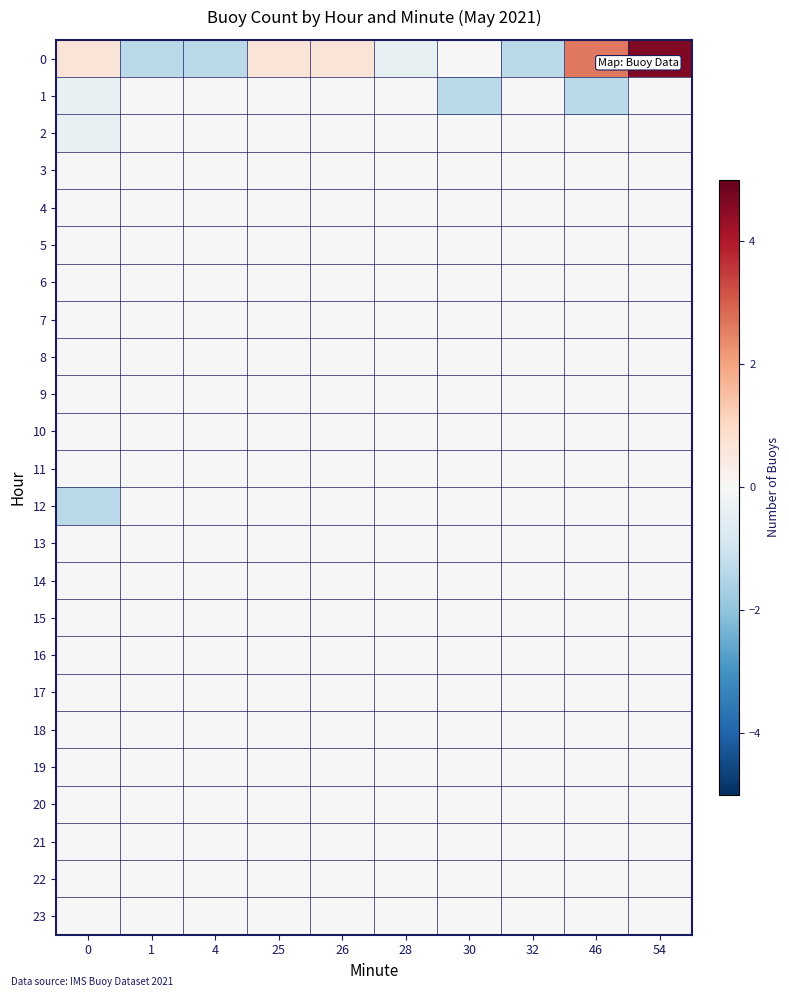

Reading left to right, list all the values displayed in this chart.

0: 0=0.6	1=-1.4	4=-1.4	25=0.6	26=0.6	28=-0.4	30=0.0	32=-1.4	46=2.6	54=4.6
1: 0=-0.4	1=0.0	4=0.0	25=0.0	26=0.0	28=0.0	30=-1.4	32=0.0	46=-1.4	54=0.0
2: 0=-0.4	1=0.0	4=0.0	25=0.0	26=0.0	28=0.0	30=0.0	32=0.0	46=0.0	54=0.0
3: 0=0.0	1=0.0	4=0.0	25=0.0	26=0.0	28=0.0	30=0.0	32=0.0	46=0.0	54=0.0
4: 0=0.0	1=0.0	4=0.0	25=0.0	26=0.0	28=0.0	30=0.0	32=0.0	46=0.0	54=0.0
5: 0=0.0	1=0.0	4=0.0	25=0.0	26=0.0	28=0.0	30=0.0	32=0.0	46=0.0	54=0.0
6: 0=0.0	1=0.0	4=0.0	25=0.0	26=0.0	28=0.0	30=0.0	32=0.0	46=0.0	54=0.0
7: 0=0.0	1=0.0	4=0.0	25=0.0	26=0.0	28=0.0	30=0.0	32=0.0	46=0.0	54=0.0
8: 0=0.0	1=0.0	4=0.0	25=0.0	26=0.0	28=0.0	30=0.0	32=0.0	46=0.0	54=0.0
9: 0=0.0	1=0.0	4=0.0	25=0.0	26=0.0	28=0.0	30=0.0	32=0.0	46=0.0	54=0.0
10: 0=0.0	1=0.0	4=0.0	25=0.0	26=0.0	28=0.0	30=0.0	32=0.0	46=0.0	54=0.0
11: 0=0.0	1=0.0	4=0.0	25=0.0	26=0.0	28=0.0	30=0.0	32=0.0	46=0.0	54=0.0
12: 0=-1.4	1=0.0	4=0.0	25=0.0	26=0.0	28=0.0	30=0.0	32=0.0	46=0.0	54=0.0
13: 0=0.0	1=0.0	4=0.0	25=0.0	26=0.0	28=0.0	30=0.0	32=0.0	46=0.0	54=0.0
14: 0=0.0	1=0.0	4=0.0	25=0.0	26=0.0	28=0.0	30=0.0	32=0.0	46=0.0	54=0.0
15: 0=0.0	1=0.0	4=0.0	25=0.0	26=0.0	28=0.0	30=0.0	32=0.0	46=0.0	54=0.0
16: 0=0.0	1=0.0	4=0.0	25=0.0	26=0.0	28=0.0	30=0.0	32=0.0	46=0.0	54=0.0
17: 0=0.0	1=0.0	4=0.0	25=0.0	26=0.0	28=0.0	30=0.0	32=0.0	46=0.0	54=0.0
18: 0=0.0	1=0.0	4=0.0	25=0.0	26=0.0	28=0.0	30=0.0	32=0.0	46=0.0	54=0.0
19: 0=0.0	1=0.0	4=0.0	25=0.0	26=0.0	28=0.0	30=0.0	32=0.0	46=0.0	54=0.0
20: 0=0.0	1=0.0	4=0.0	25=0.0	26=0.0	28=0.0	30=0.0	32=0.0	46=0.0	54=0.0
21: 0=0.0	1=0.0	4=0.0	25=0.0	26=0.0	28=0.0	30=0.0	32=0.0	46=0.0	54=0.0
22: 0=0.0	1=0.0	4=0.0	25=0.0	26=0.0	28=0.0	30=0.0	32=0.0	46=0.0	54=0.0
23: 0=0.0	1=0.0	4=0.0	25=0.0	26=0.0	28=0.0	30=0.0	32=0.0	46=0.0	54=0.0